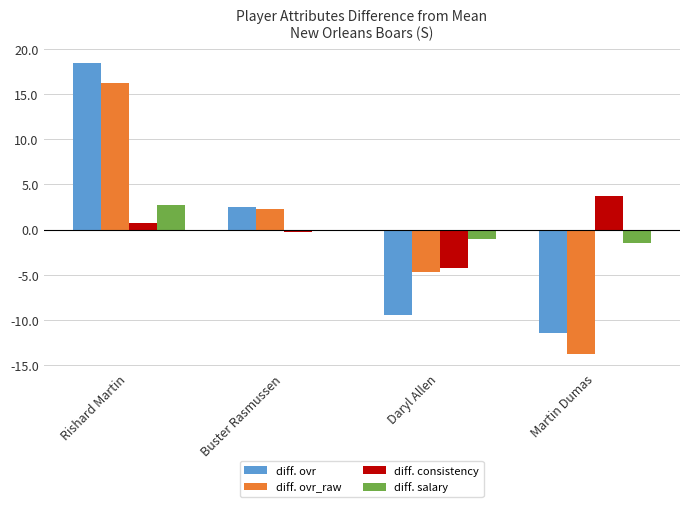

Which series changed the most between Buster Rasmussen and Daryl Allen?

diff. ovr